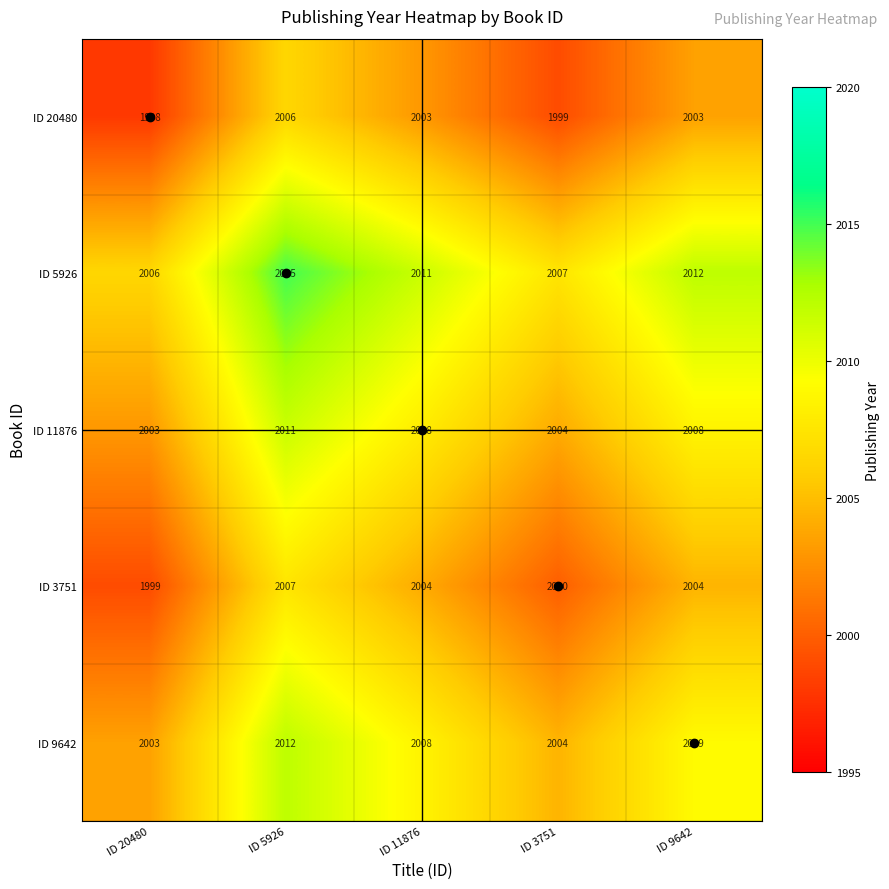

At which category does the chart reach its minimum across all series?

ID 20480